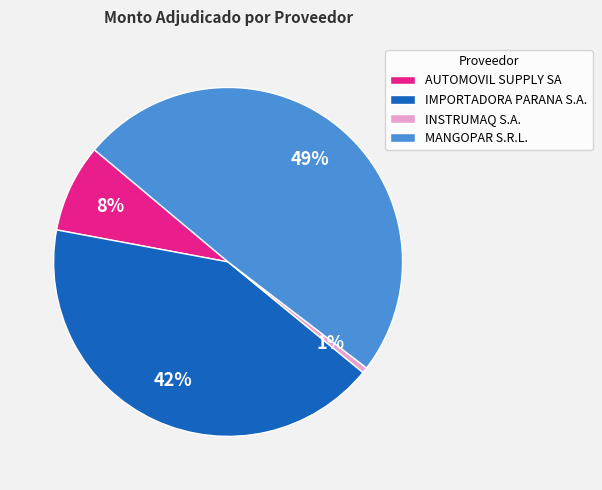

Approximately how many times larger is the value at INSTRUMAQ S.A. compared to AUTOMOVIL SUPPLY SA?

0.1